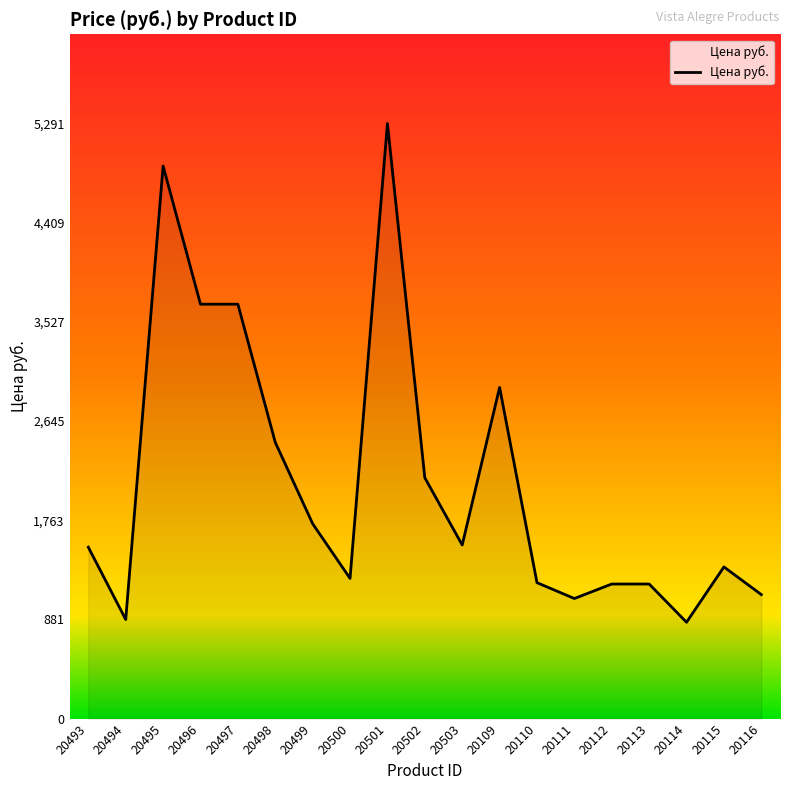

True or false: the data shows 501.2 at 20498.

False